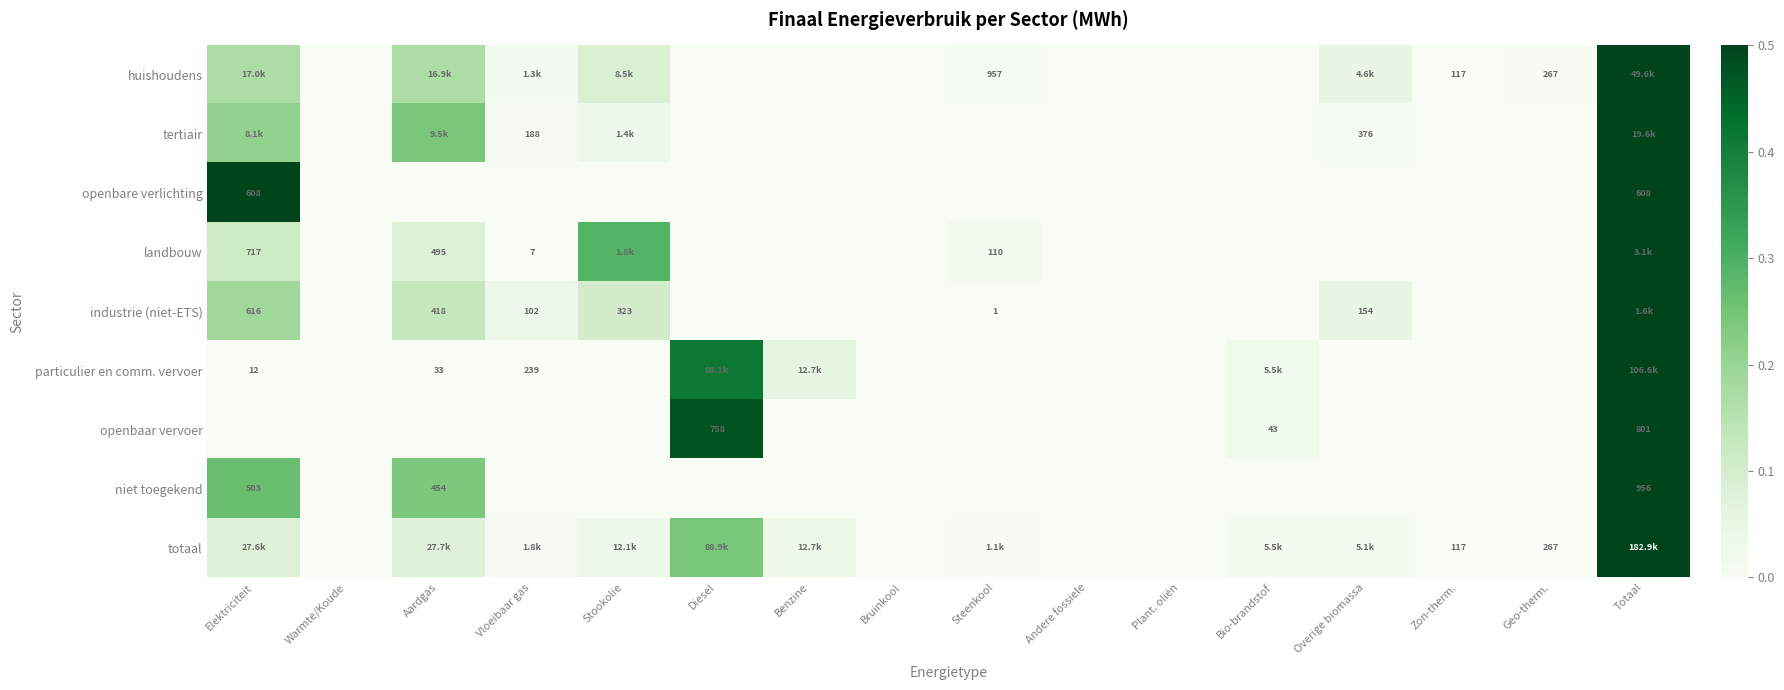

At how many categories does at least one series exceed 0?

12